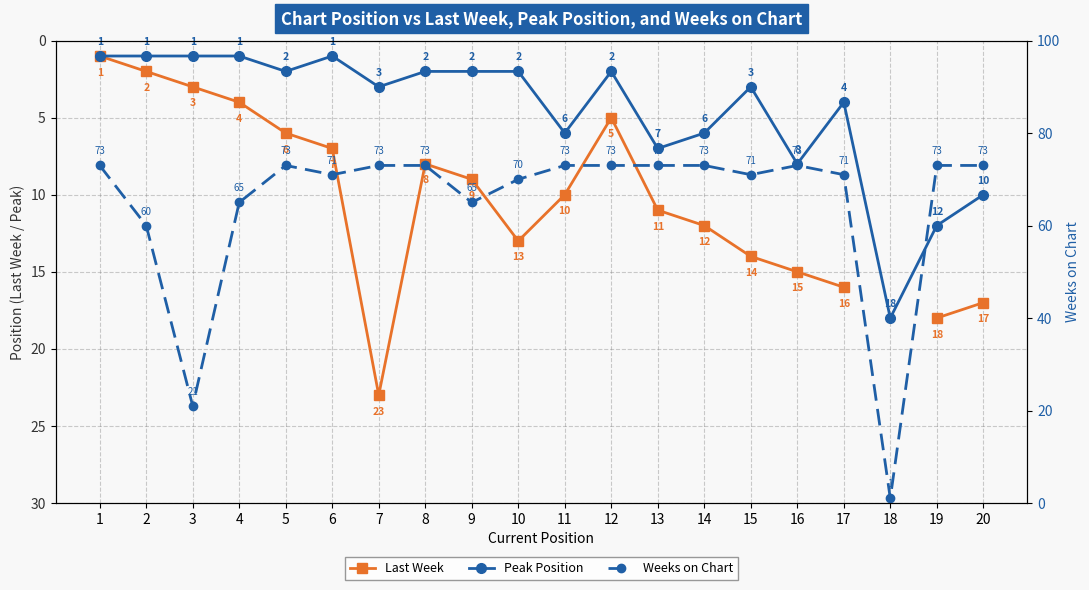

True or false: Peak Position and Last Week intersect in this chart.

False